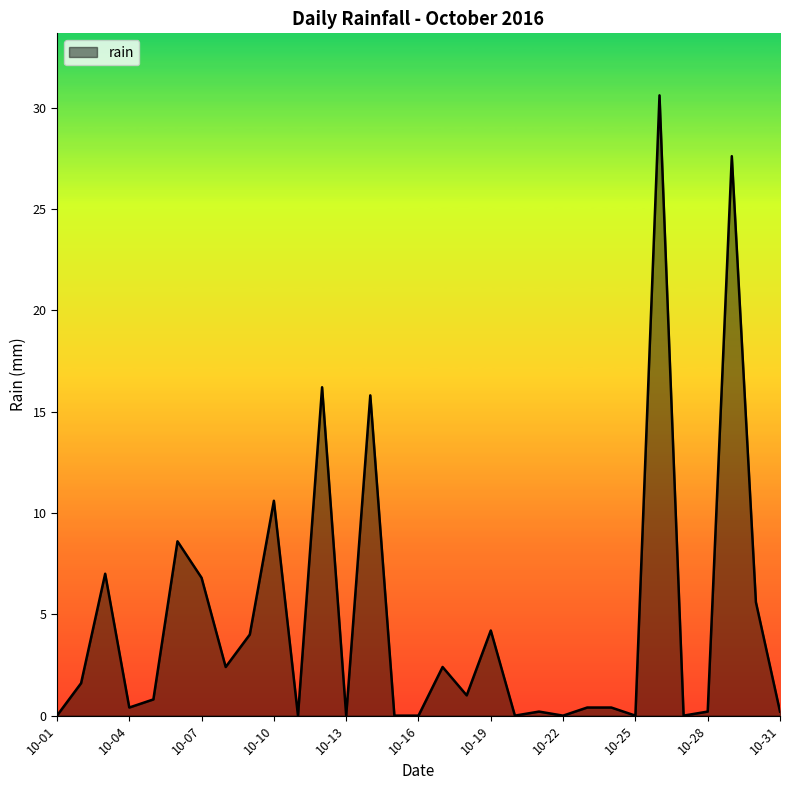

What is the difference between the maximum and minimum values?

30.6